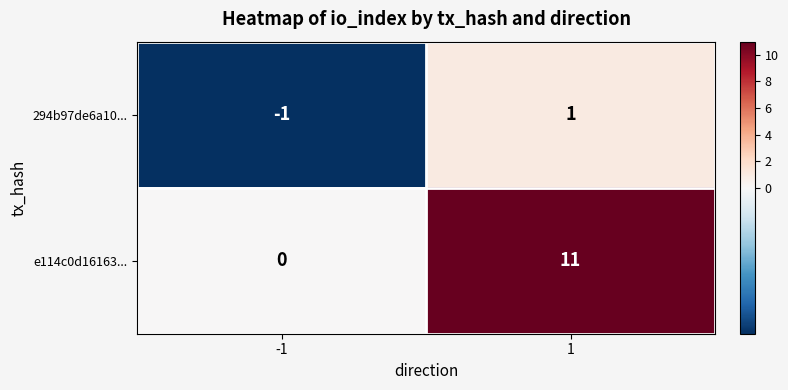

What is the difference between the maximum and minimum values in the e114c0d16163... series?

11